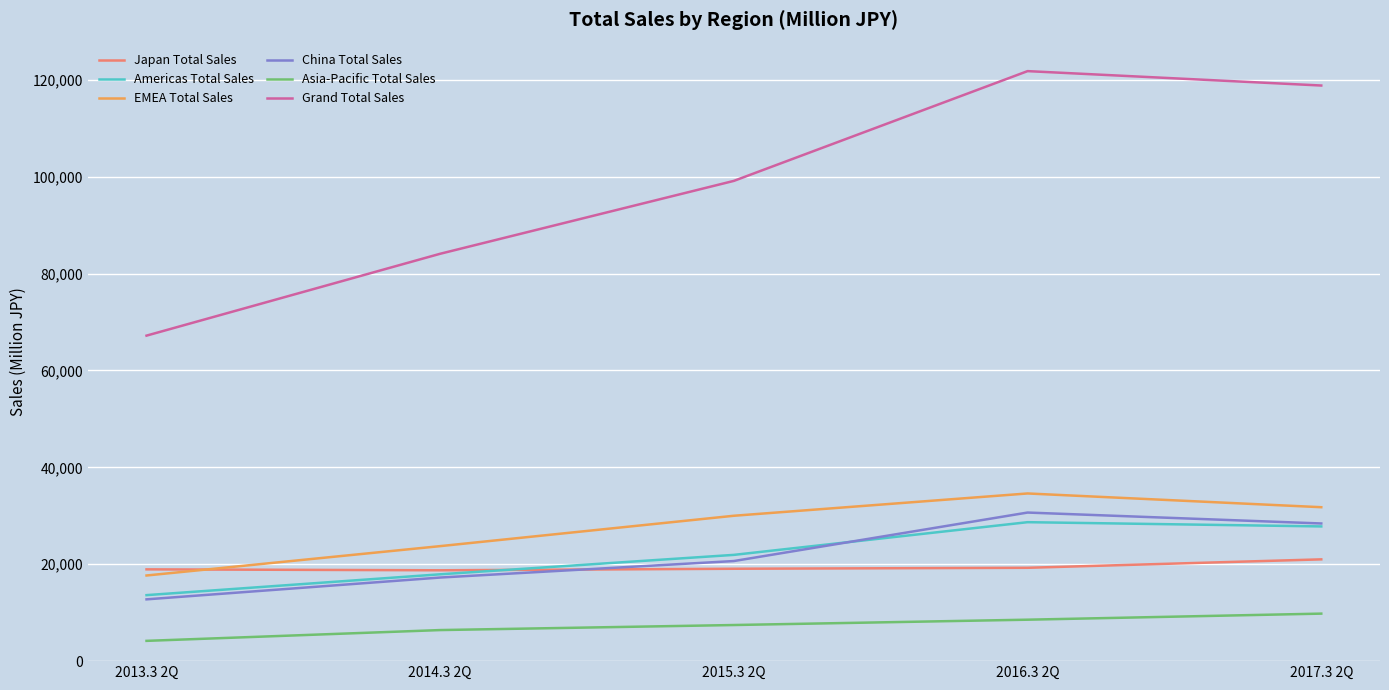

True or false: EMEA Total Sales has more than 2 points higher than both neighbors.

False